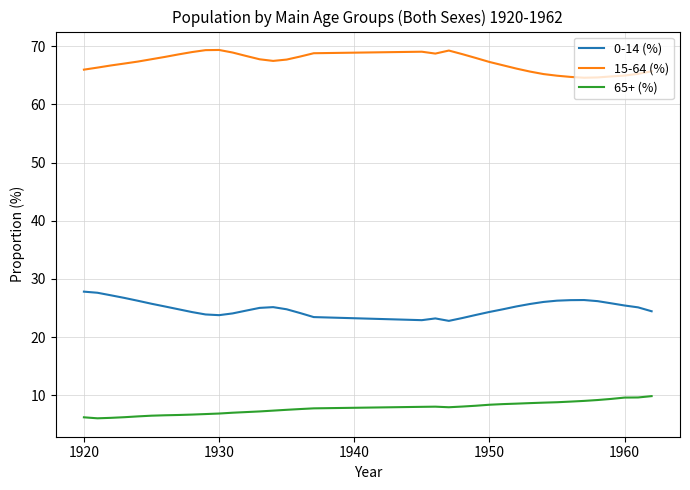

True or false: 15-64 (%) and 65+ (%) intersect in this chart.

False